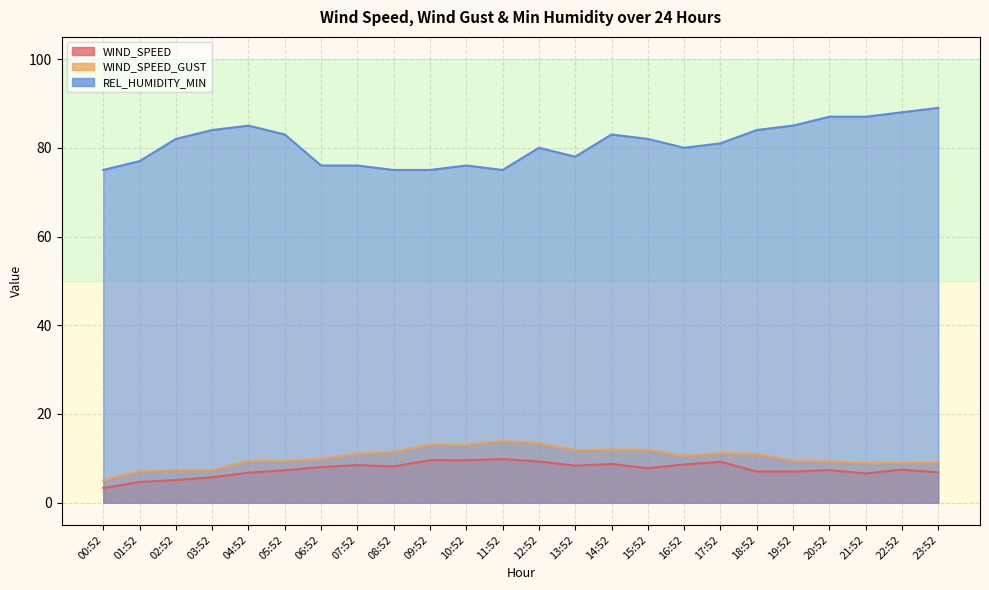

What is the difference between the second highest and minimum values in the REL_HUMIDITY_MIN series?

13.0